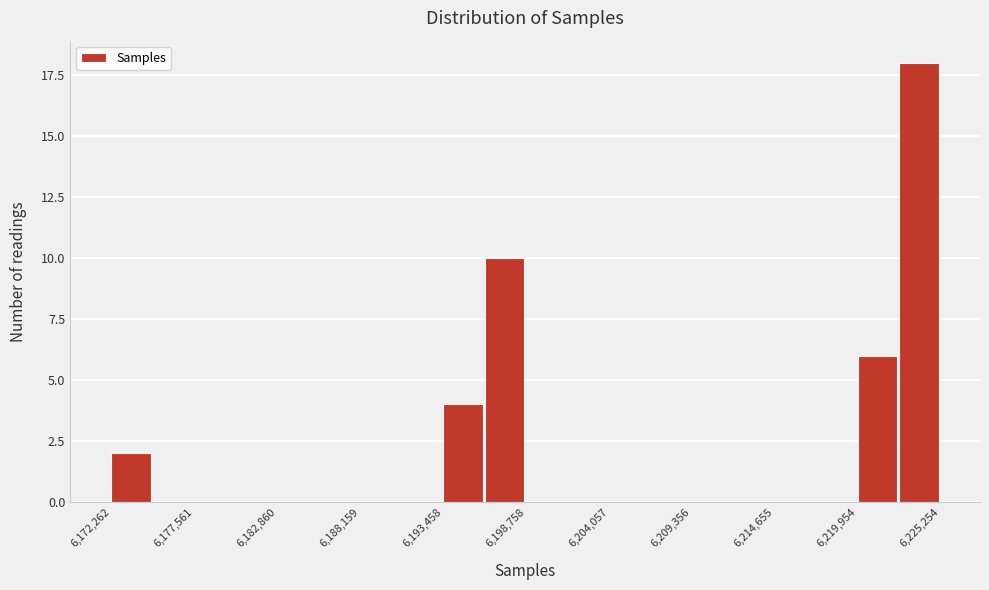

Around what value on the x-axis is the tallest bar? Give the approximate position of its centre, as read against the axis.

6224000